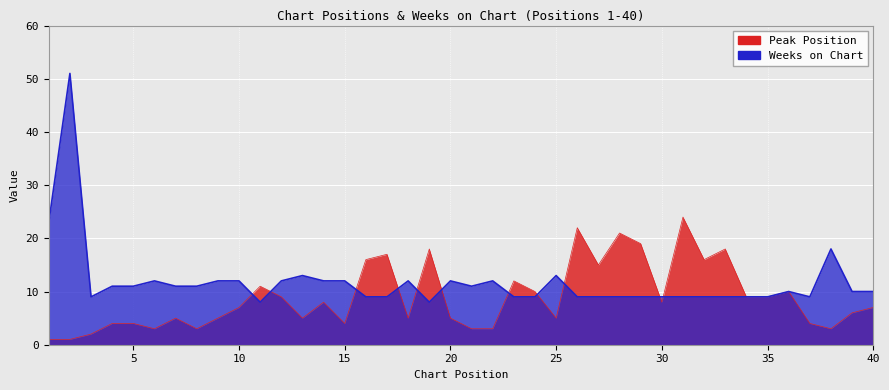

Is it true that Peak Position equals 34 at 31?

False